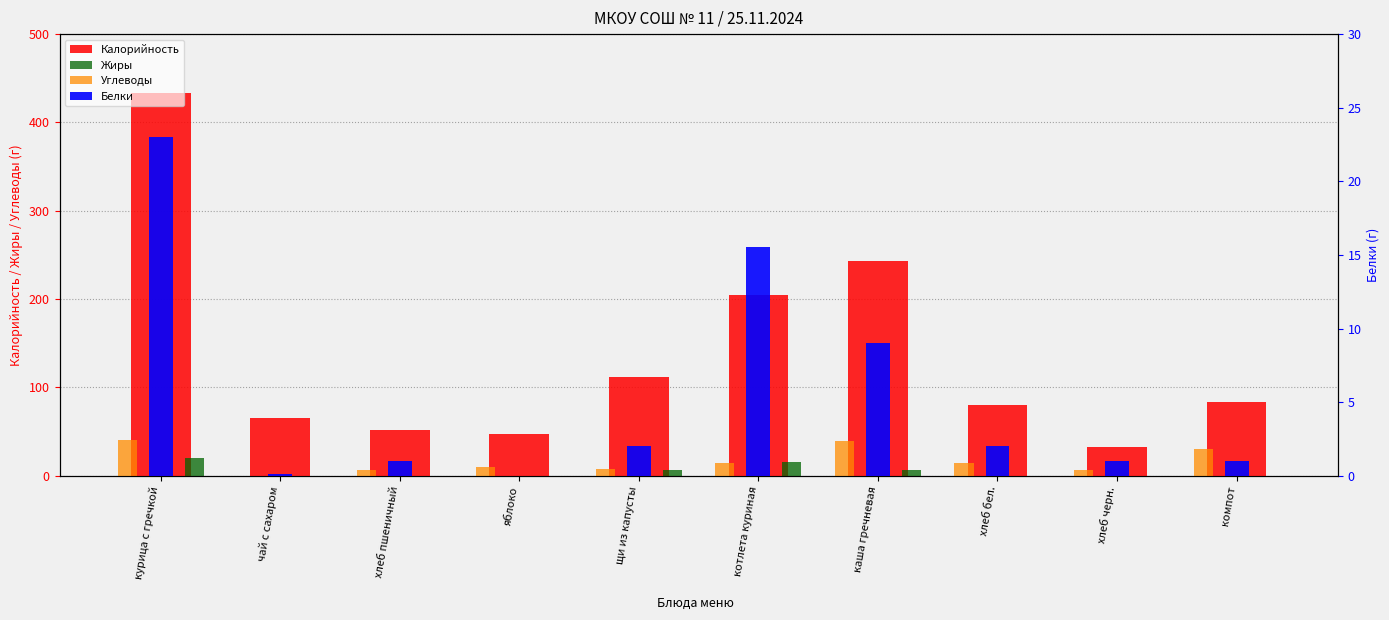

Reading right to left, what are all the values shown in this chart?

Калорийность: 84.0	33.0	80.0	243.0	205.0	112.0	47.0	52.0	65.0	433.0
Жиры: 0.0	0.0	0.0	6.0	16.0	6.0	0.0	0.0	0.0	20.0
Углеводы: 30.0	7.0	14.0	39.0	14.0	8.0	10.0	7.0	0.0	41.0
Белки: 1.0	1.0	2.0	9.0	15.6	2.0	0.0	1.0	0.1	23.0